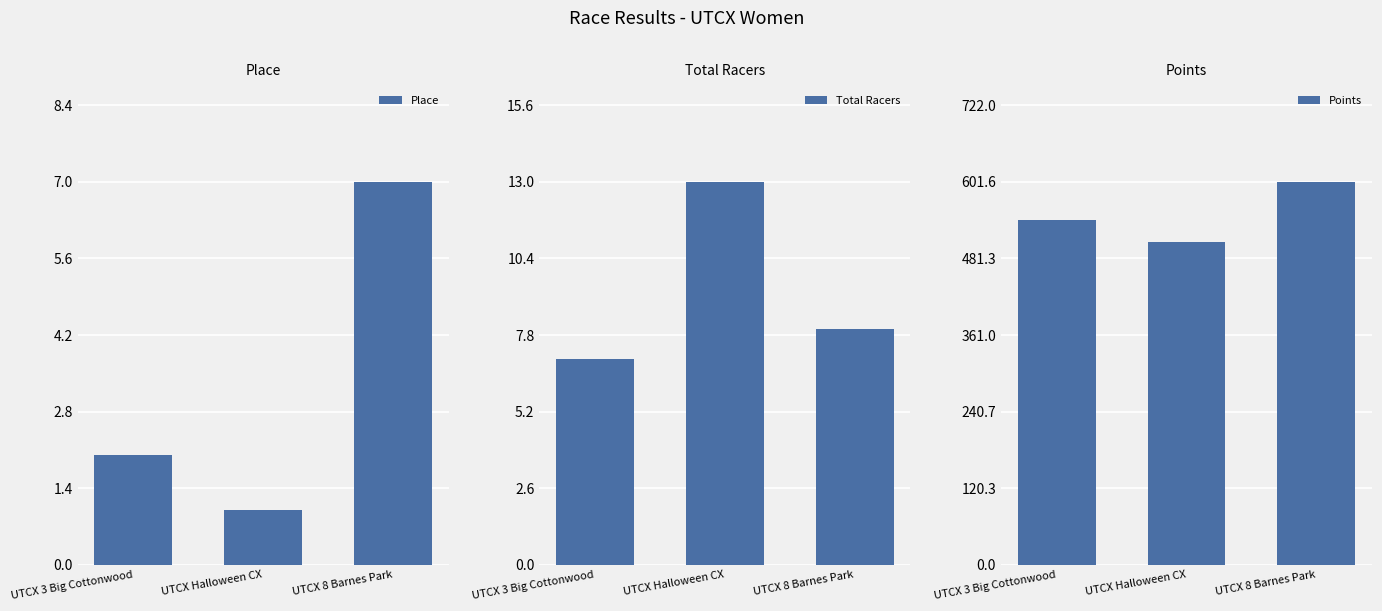

At which label does Place first exceed 2?

UTCX 8 Barnes Park